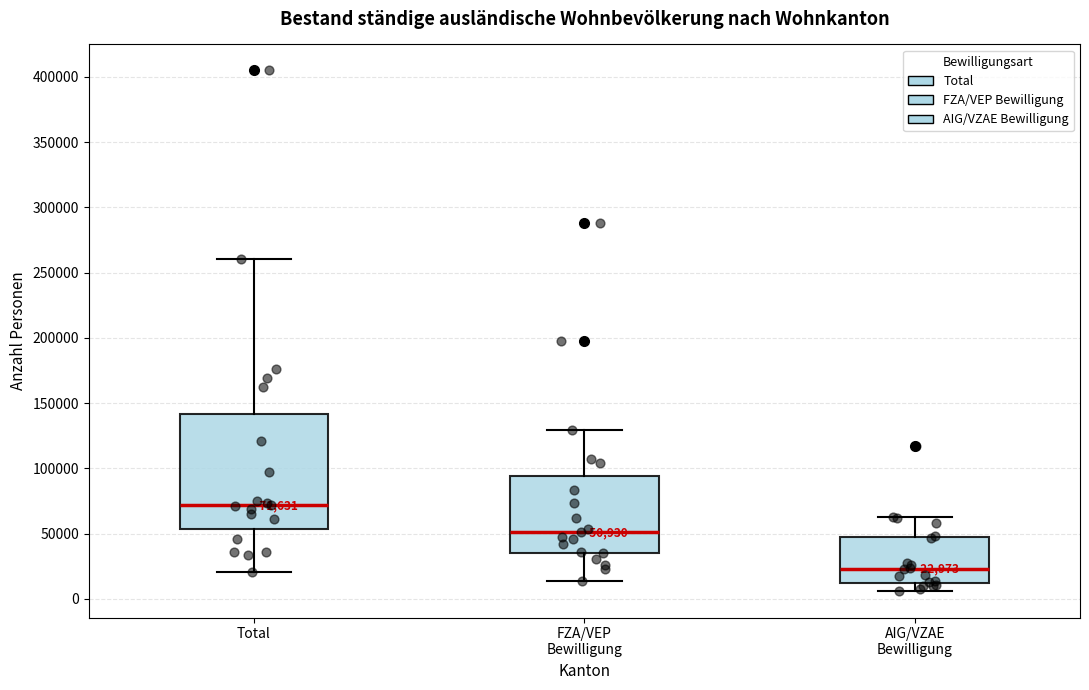

Which box has the lowest median line?

AIG/VZAE Bewilligung